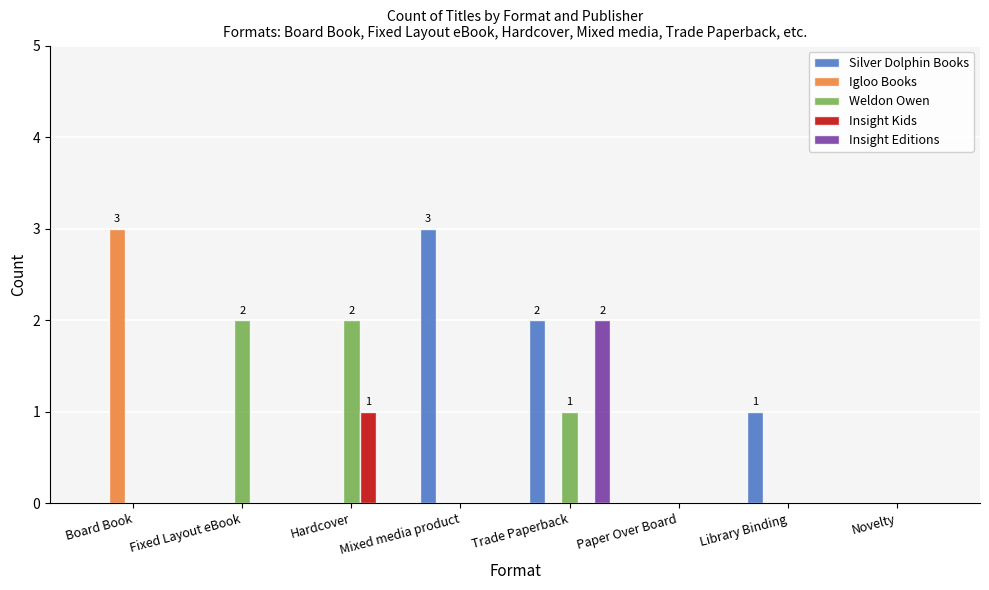

What is the maximum value shown in the chart?

3